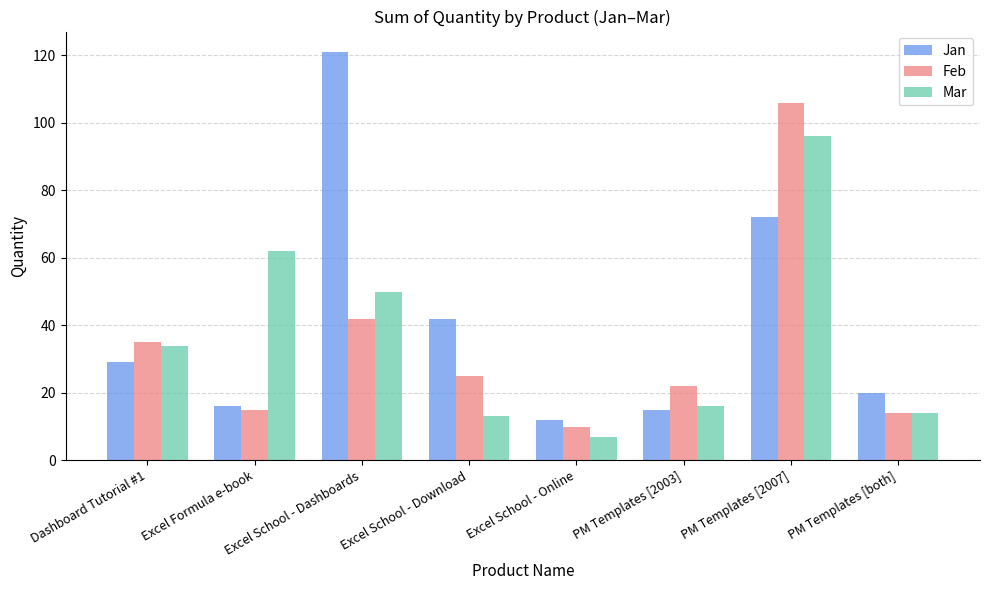

At which label does Mar reach its peak?

PM Templates [2007]